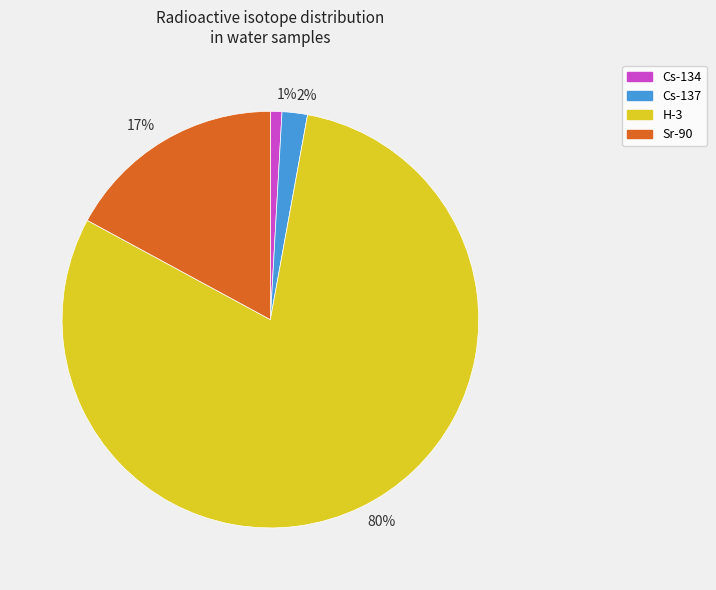

Combined, do 2% and 17% account for over 50%?

No